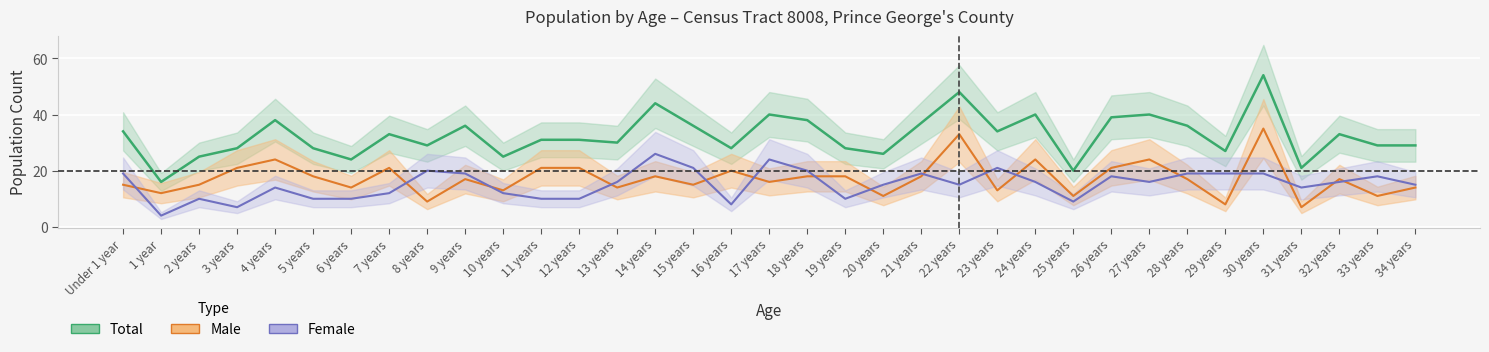

What is the smallest value displayed?

4